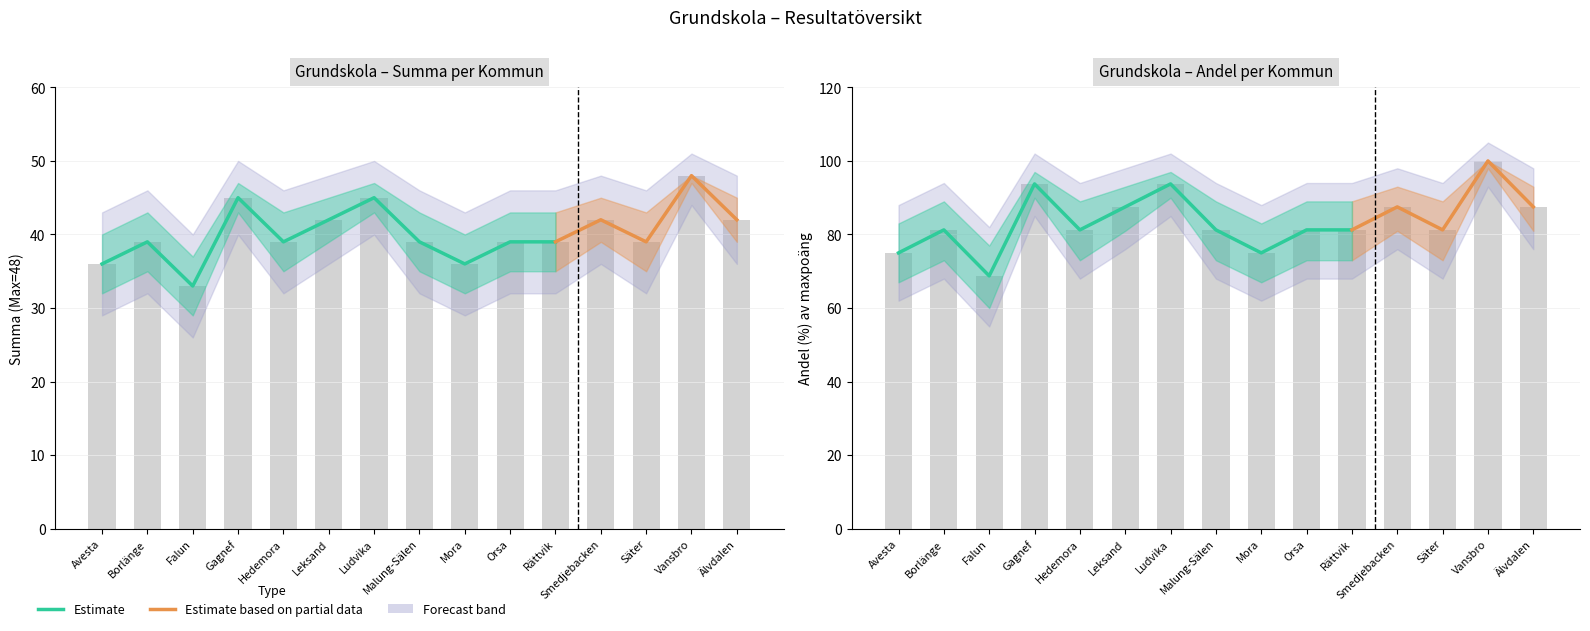

Where is the data nearest to the value 81?

Borlänge